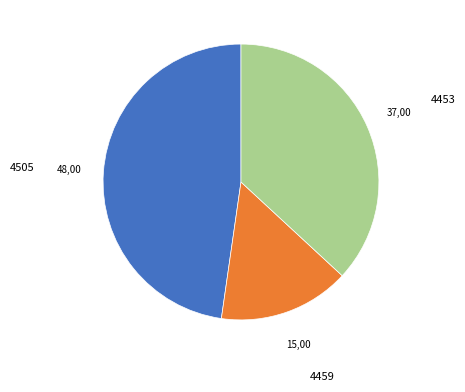

Which has a higher value, 4453 or 4459?

4453